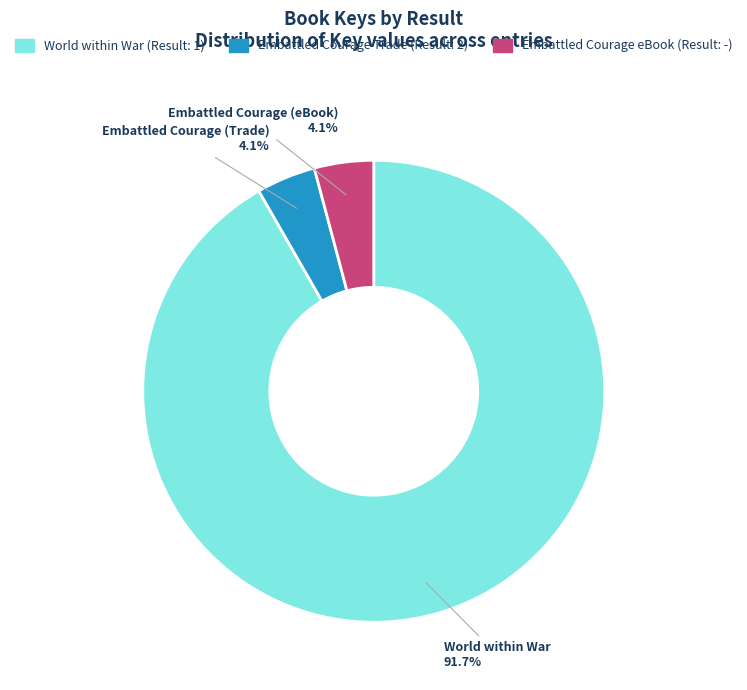

Count the number of slices in the pie.

3